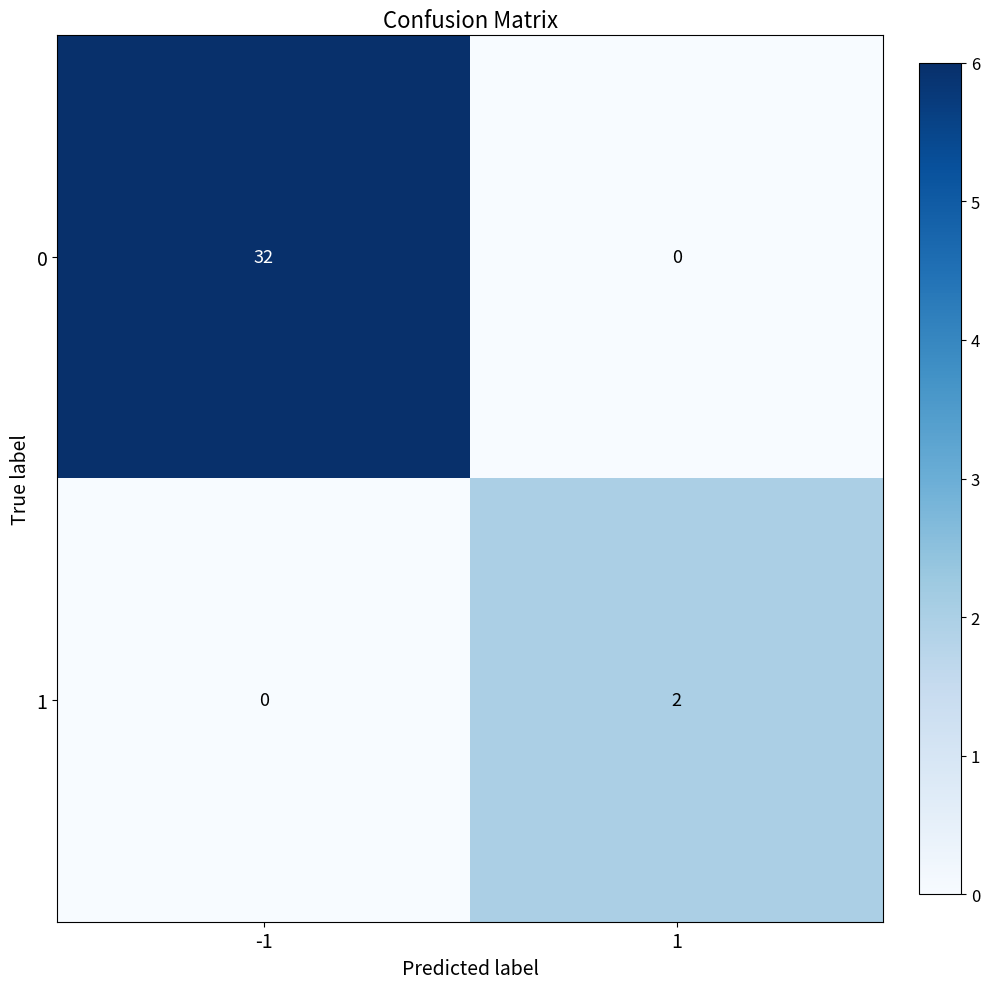

Reading right to left, what are all the values shown in this chart?

0: 0	32
1: 2	0